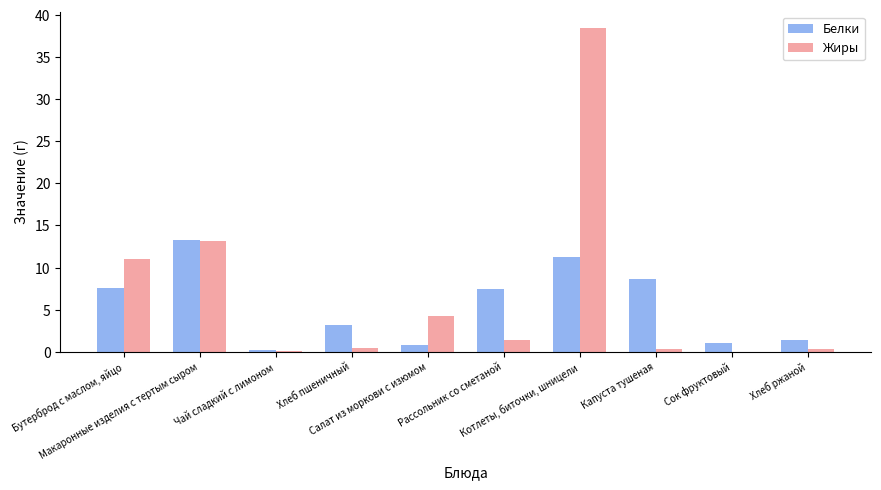

Is the value of Жиры at Капуста тушеная greater than the value of Белки at Рассольник со сметаной?

No